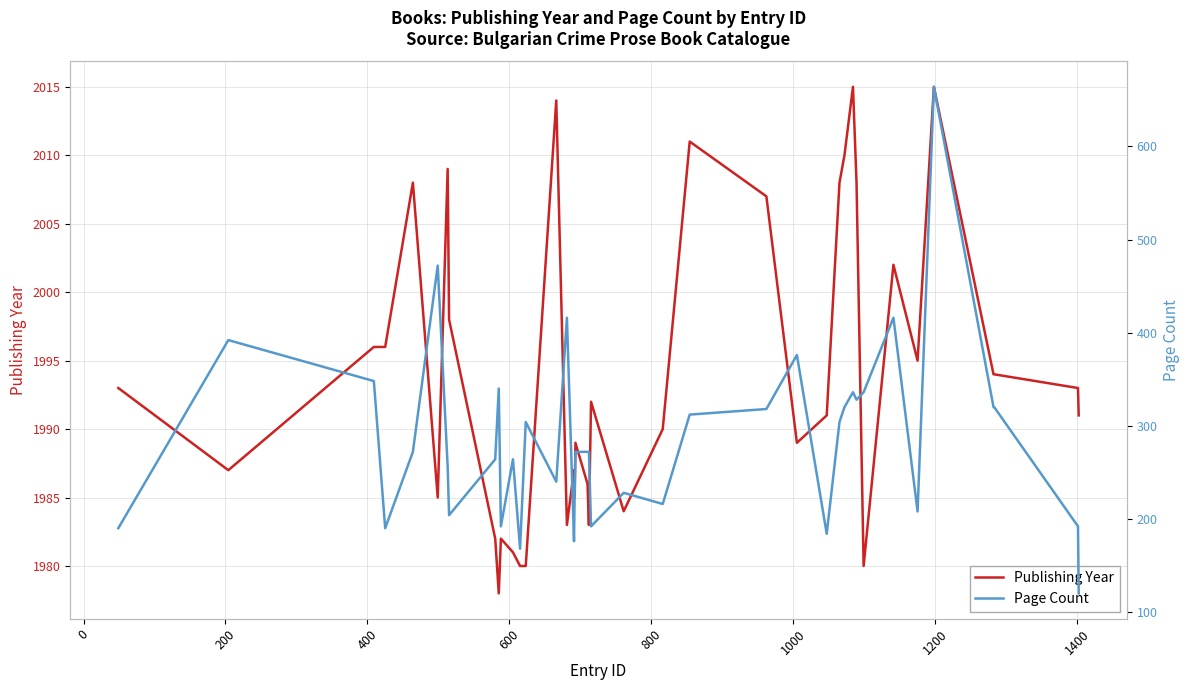

What is the difference between the maximum and minimum values in the Publishing Year series?

37